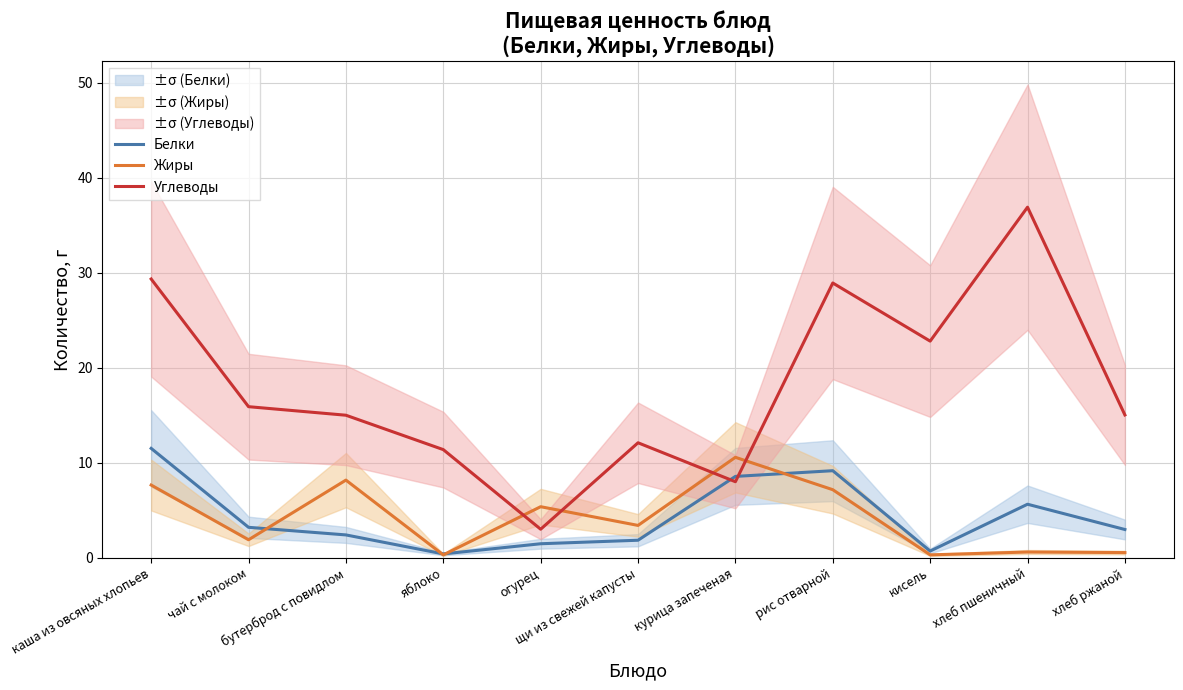

What is the sum of the Белки values at яблоко and огурец?

1.9